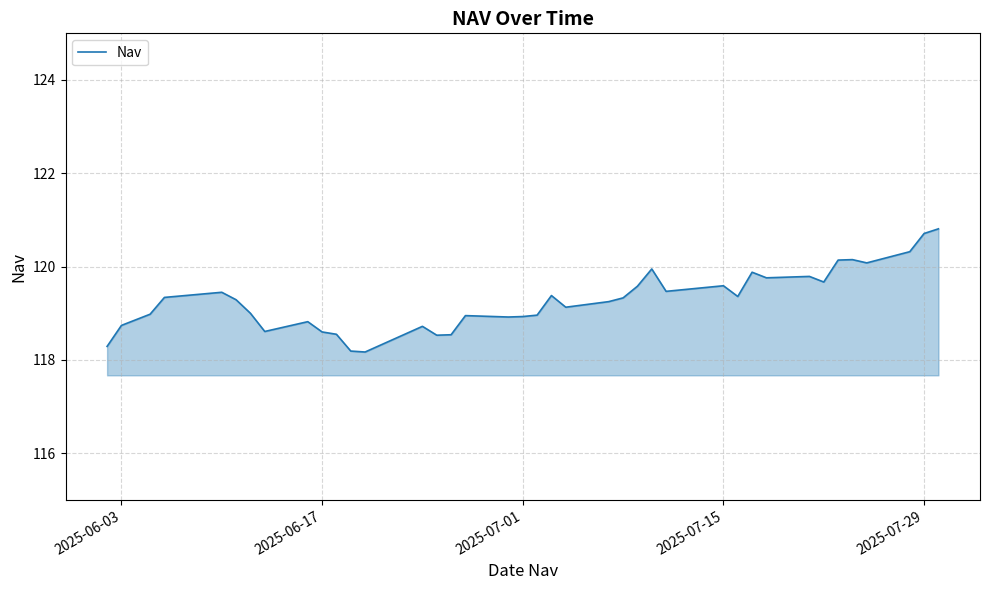

What is the difference between the maximum and minimum values?

2.6